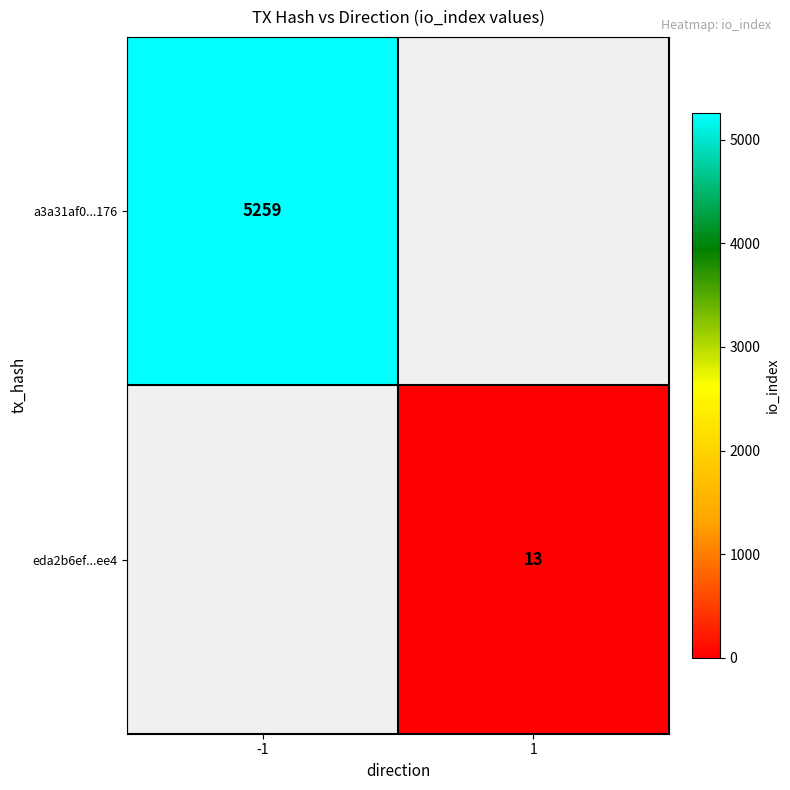

How many categories are shown in the chart?

2